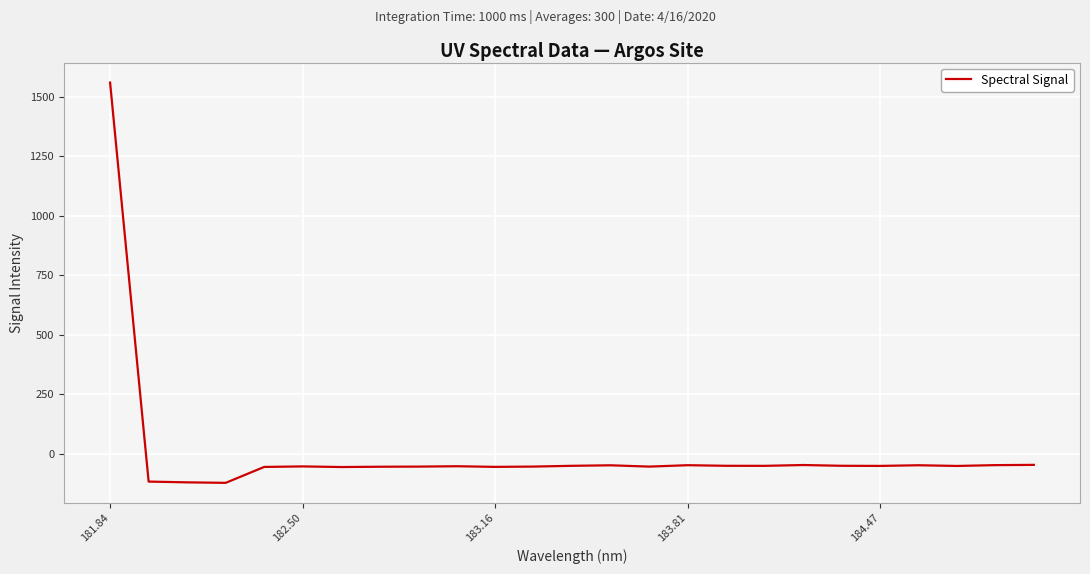

What is the difference between the maximum and second lowest values?

1681.1